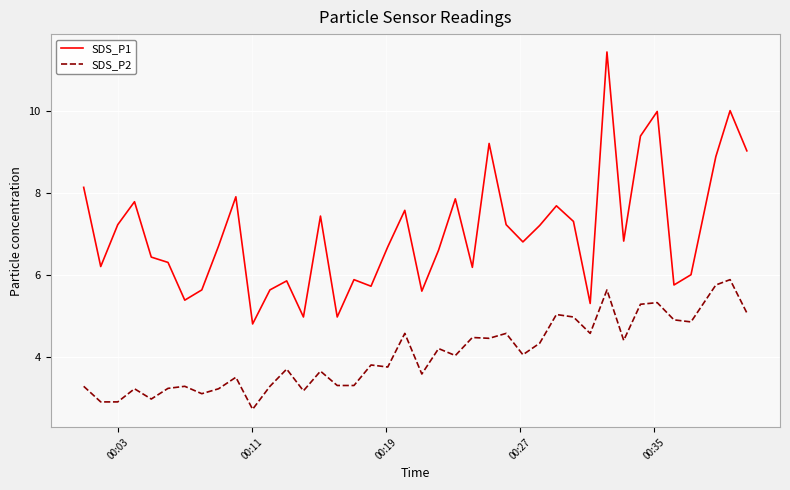

Rank the series by their maximum value, from lowest to highest.

SDS_P2, SDS_P1